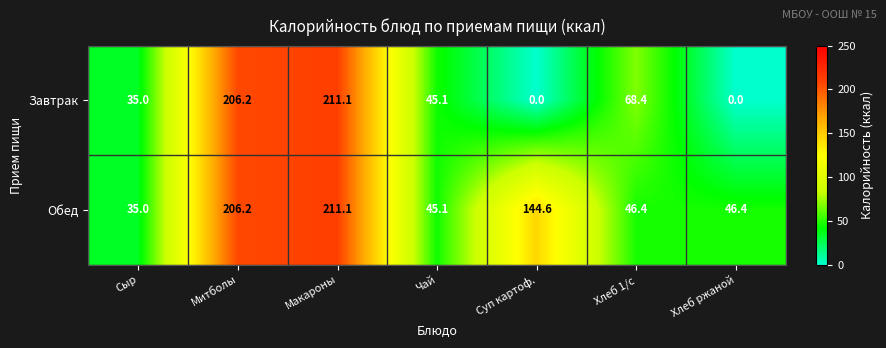

Which label corresponds to the largest value in the chart?

Макароны